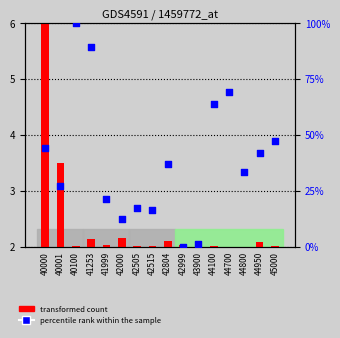

What is the total value across all series at 40001?

30.6